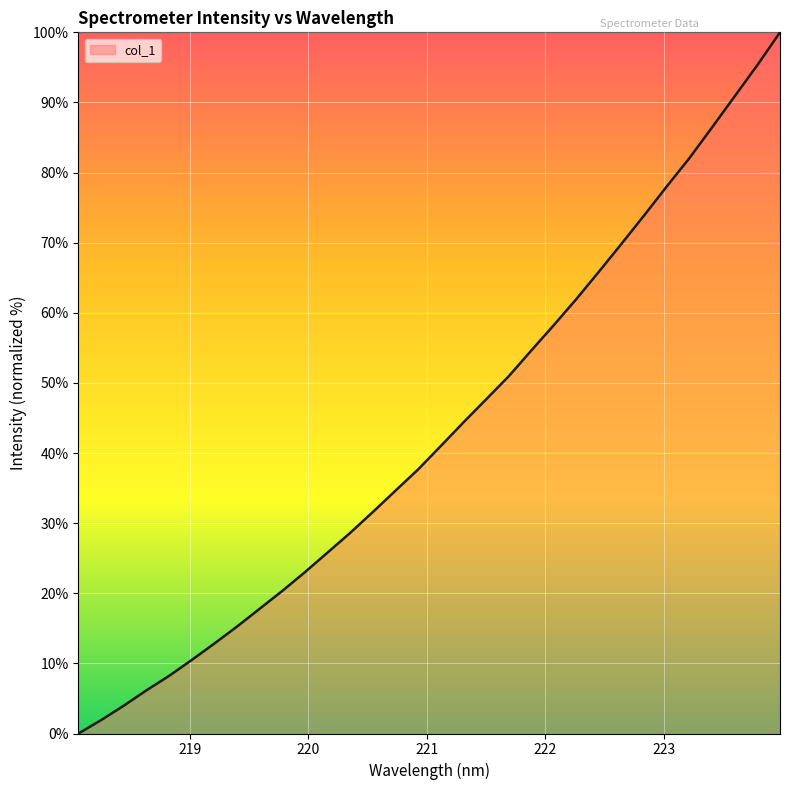

What is the maximum value shown in the chart?

100.0